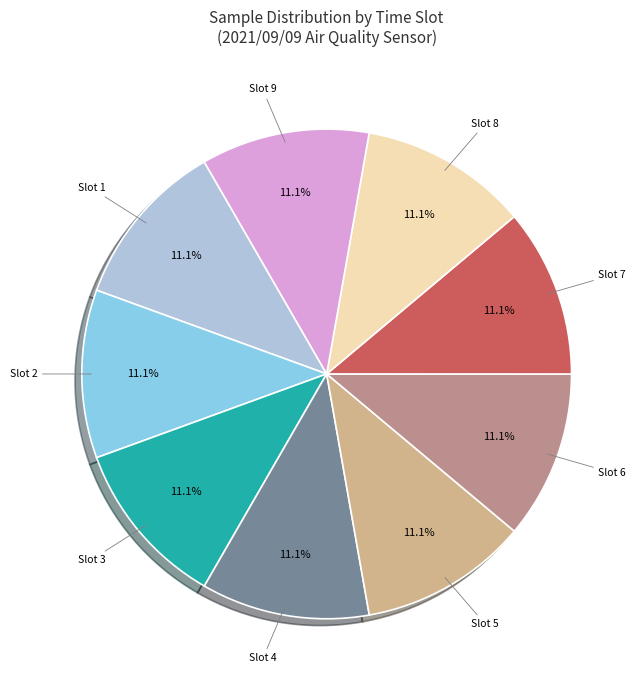

How much of the chart is everything except Slot 3?

88.9%